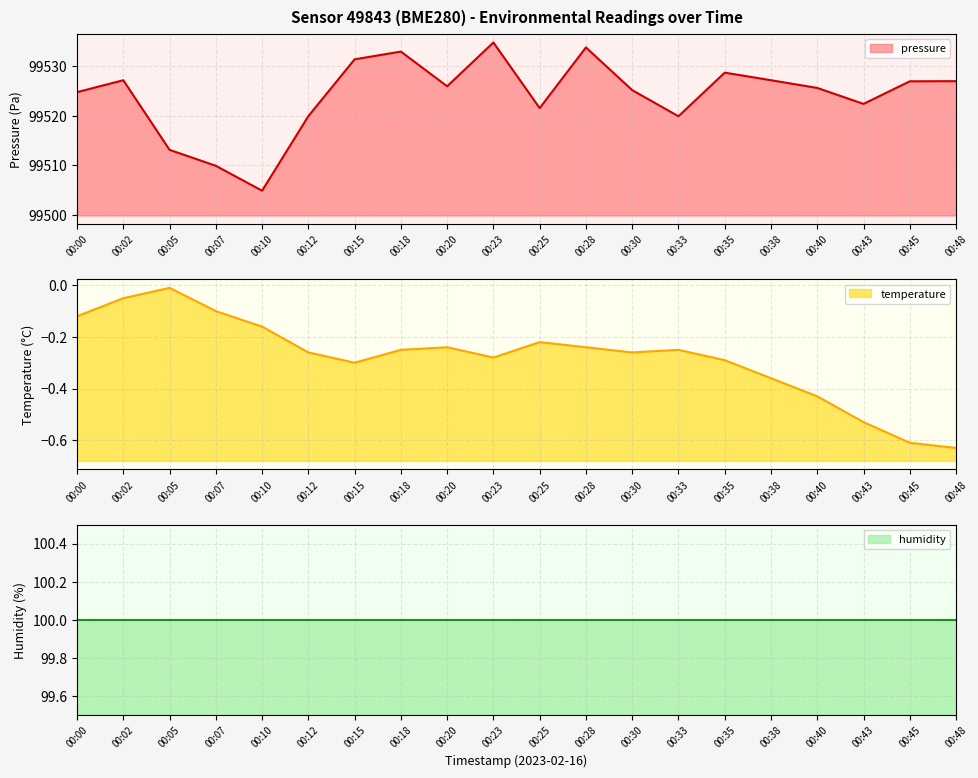

At 00:05, list the series in order from largest to smallest.

pressure, temperature